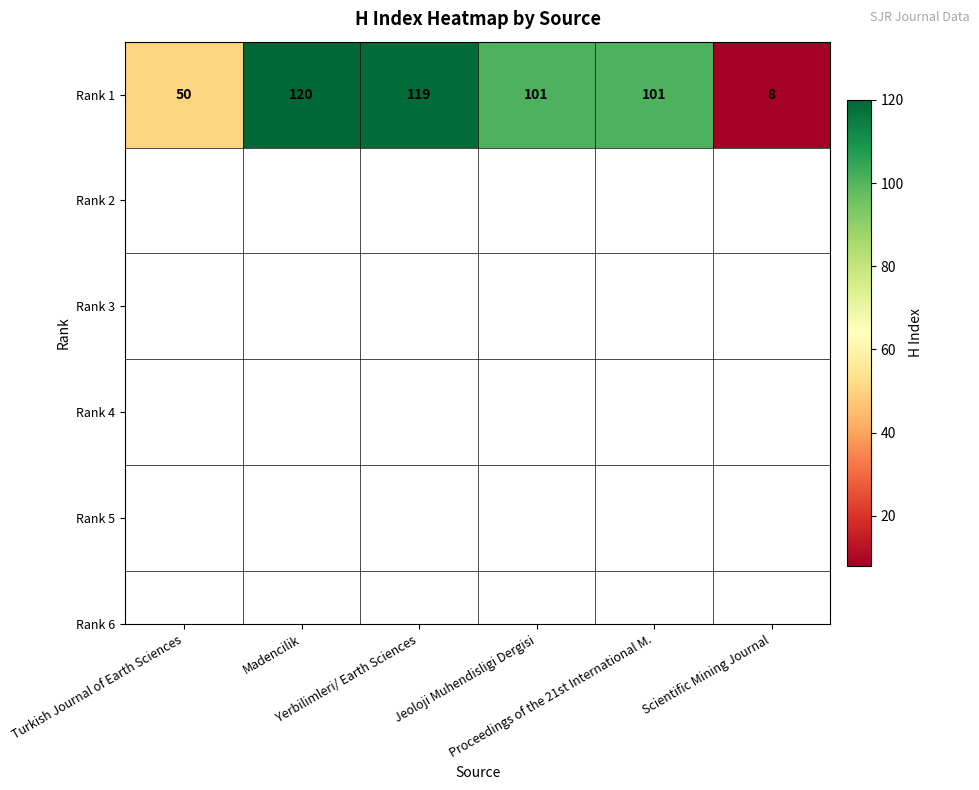

How many data points are above 101?

2